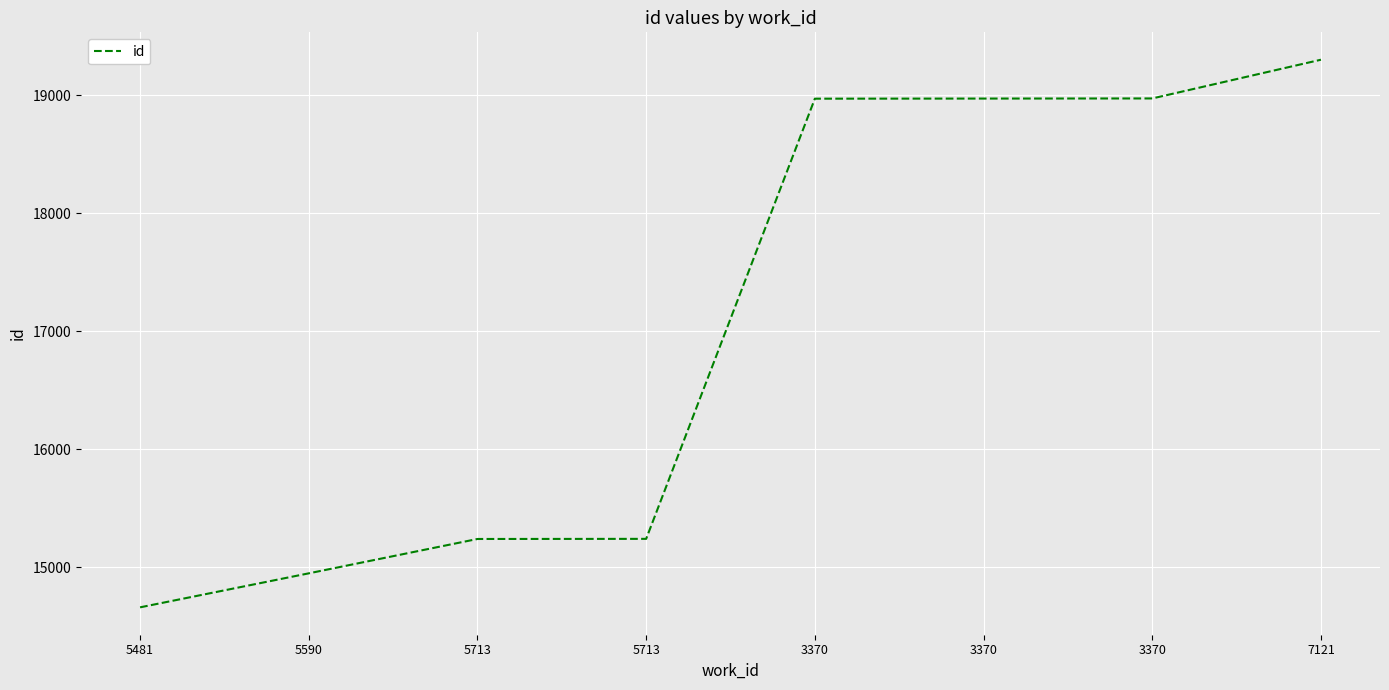

Is this an area chart (filled region under the line)?

No